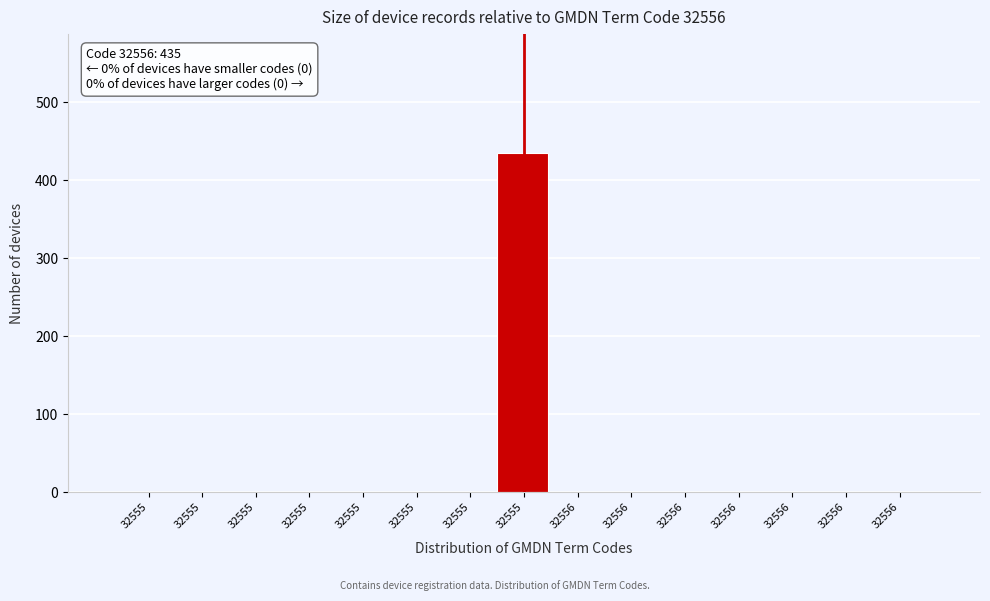

Are the bars horizontal?

No